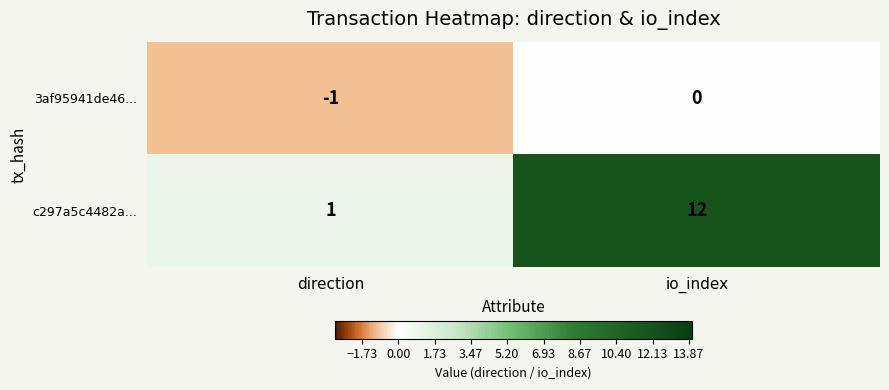

Which series has the widest spread of values?

c297a5c4482a...